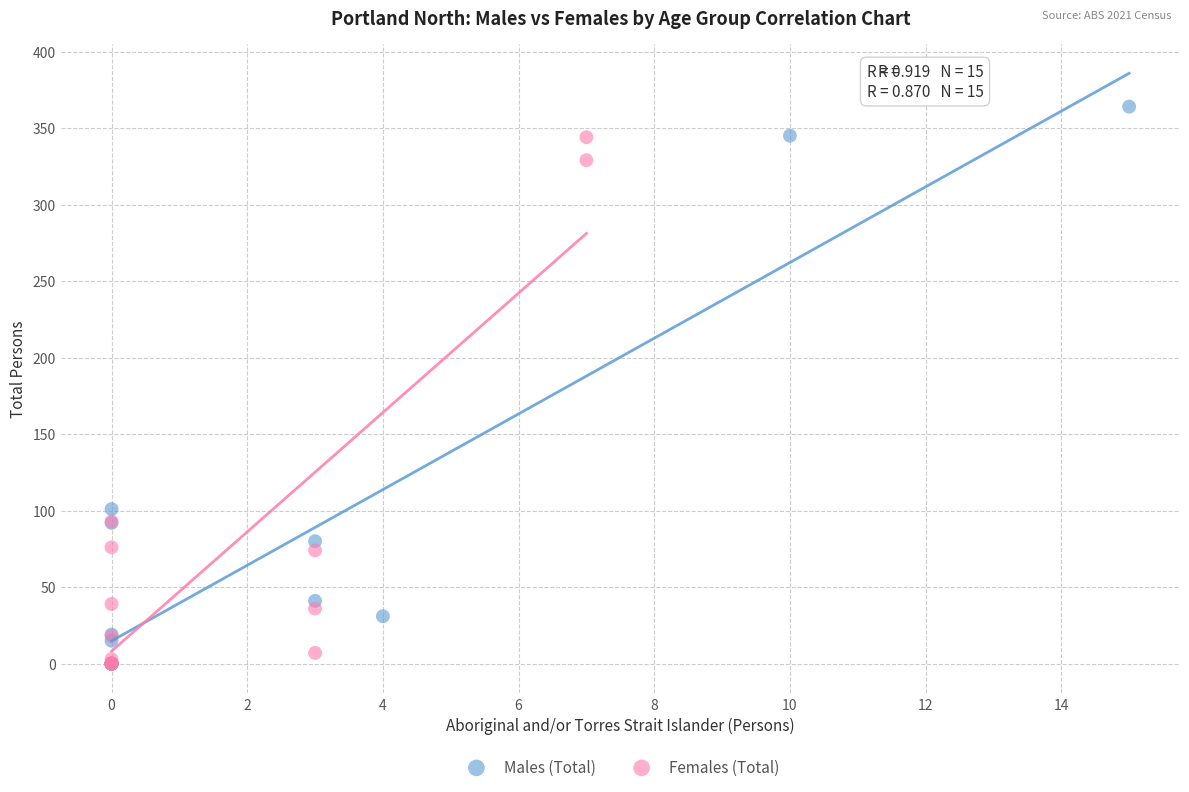

Which series reaches the maximum Y coordinate?

Males (Total)